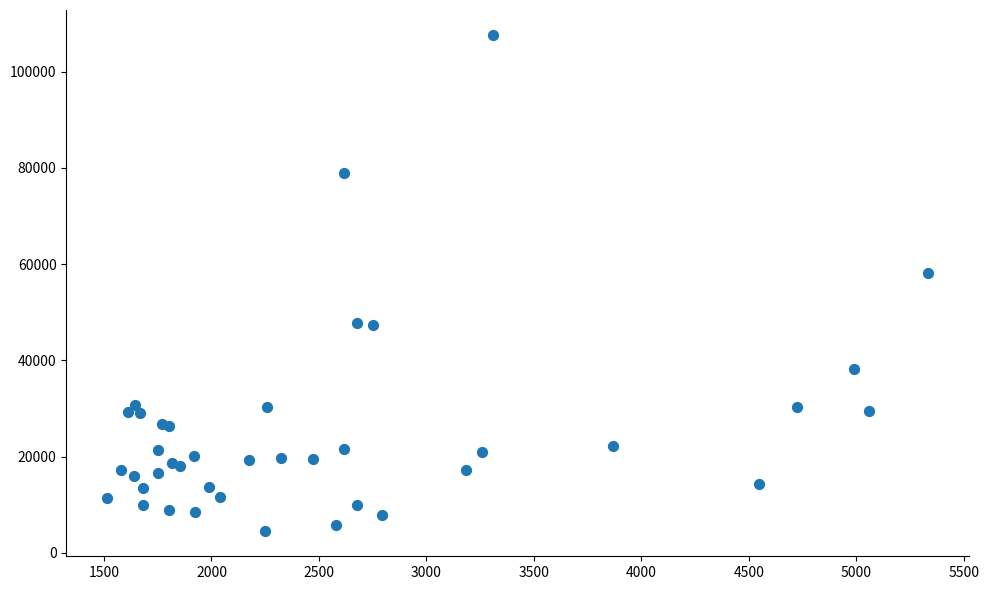

What Y value in the scatter plot is closest to 56039?

58200